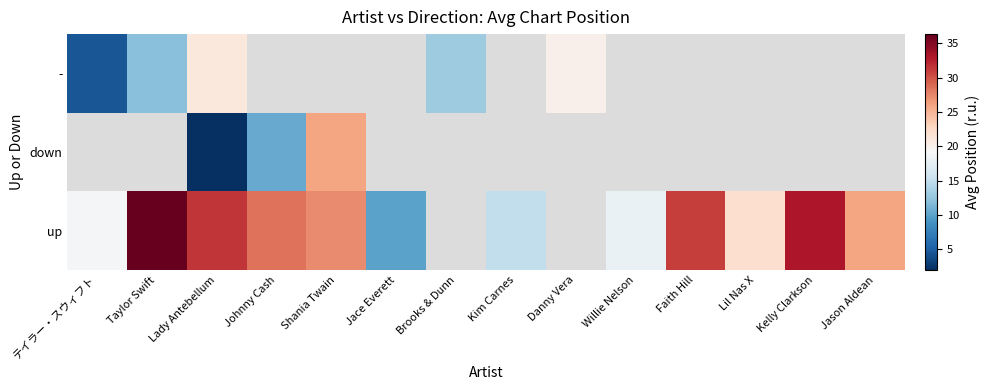

Which category has the lowest value in the - series?

テイラー・スウィフト